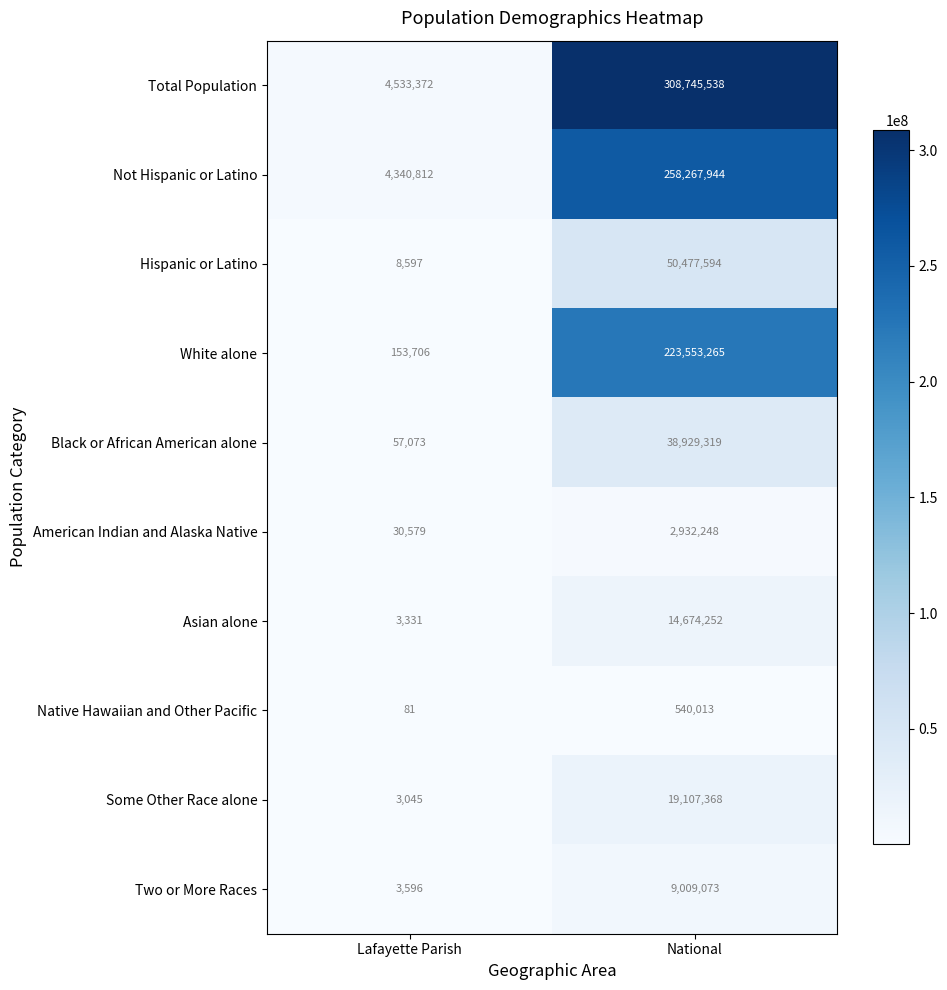

What is the total value across all series at Lafayette Parish?

9134192